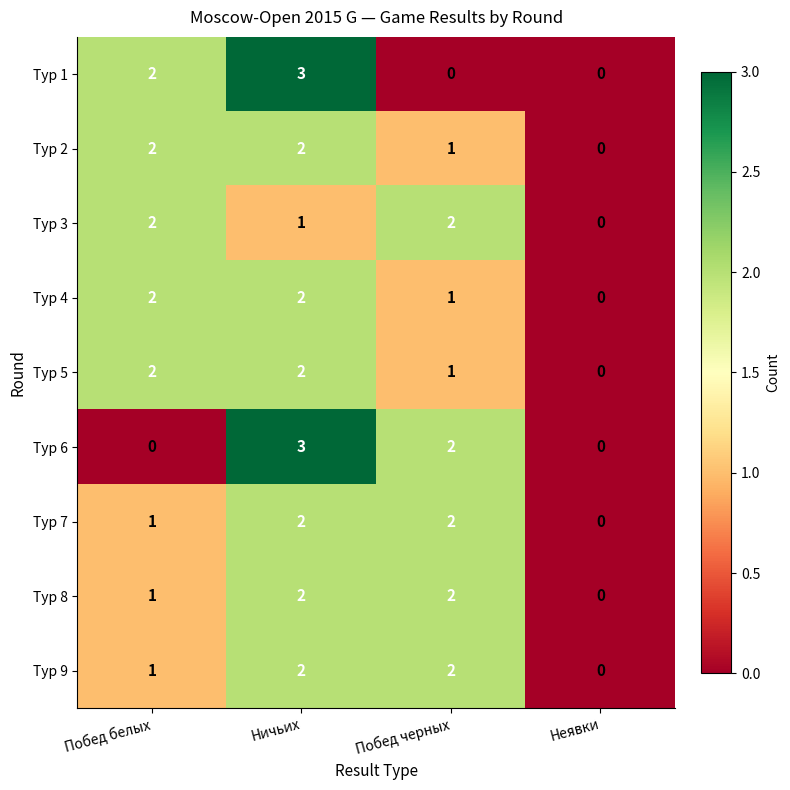

Count the Тур 6 values in the range 0 to 3.

4